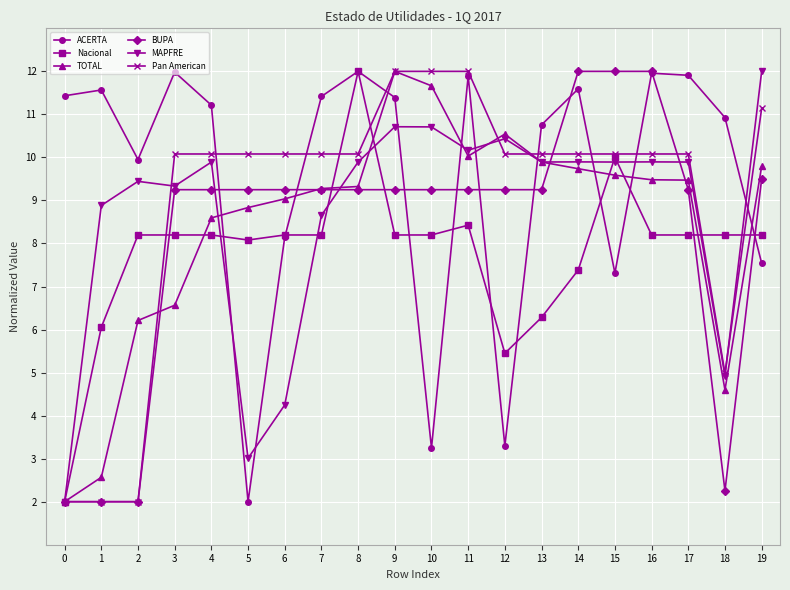

What is the maximum value for TOTAL?

12.0